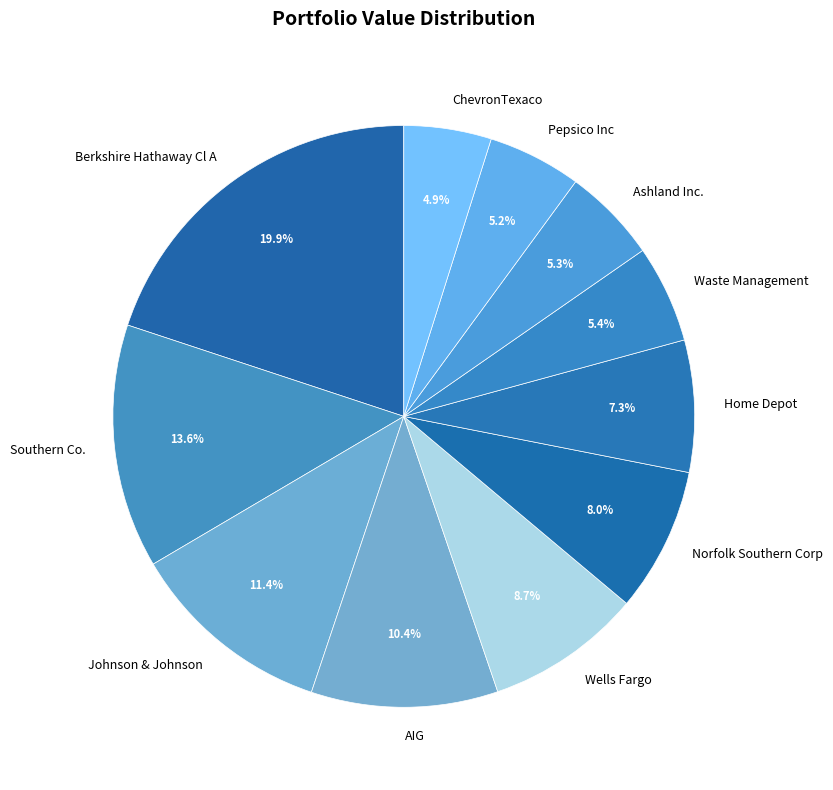

Between Berkshire Hathaway Cl A and Waste Management, which is larger?

Berkshire Hathaway Cl A